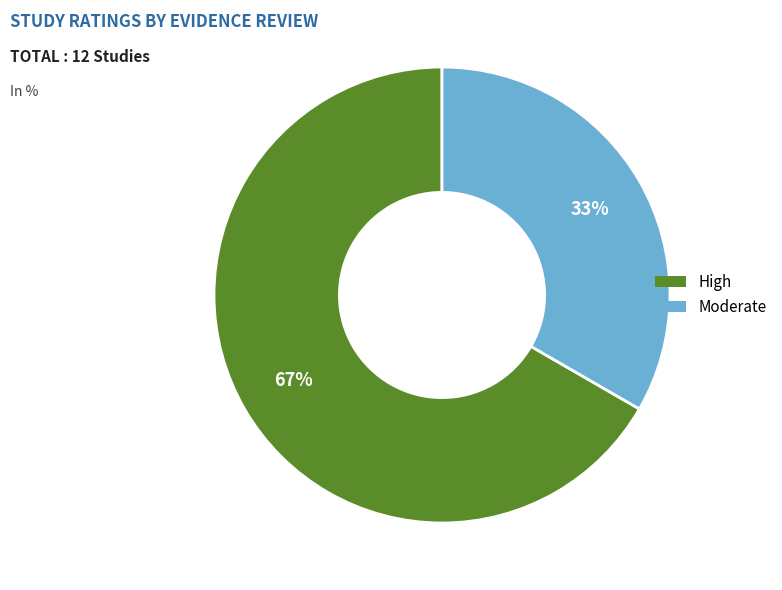

To the nearest percent, what is the average slice percentage?

50%